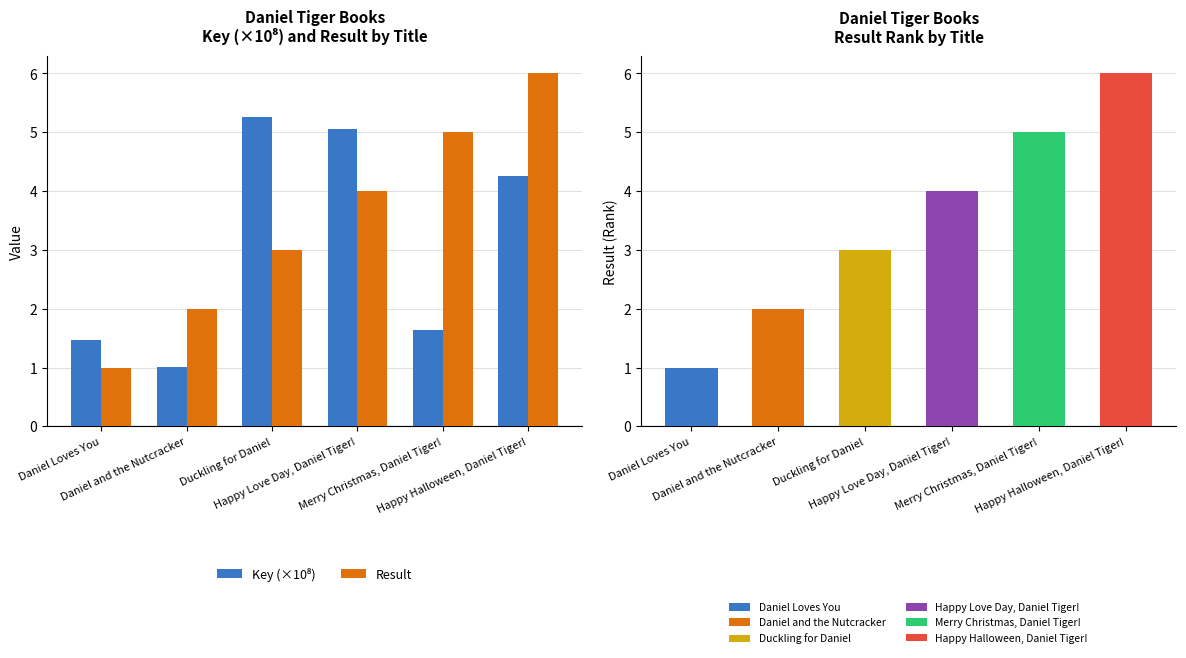

The Key (×10⁸) series shows 5.3 at Duckling for Daniel. True or false?

True